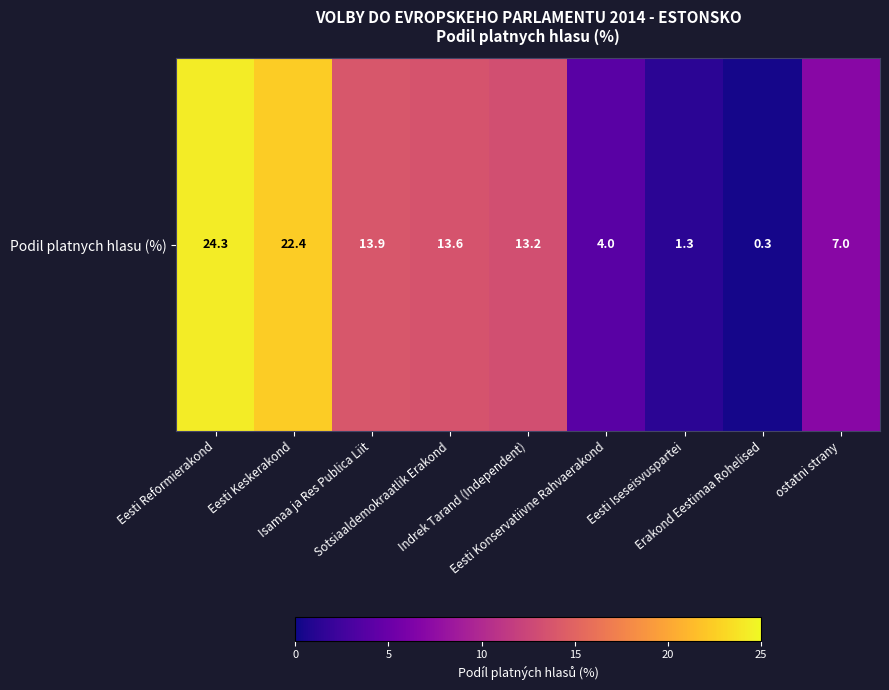

Which label corresponds to the largest value in the chart?

Eesti Reformierakond